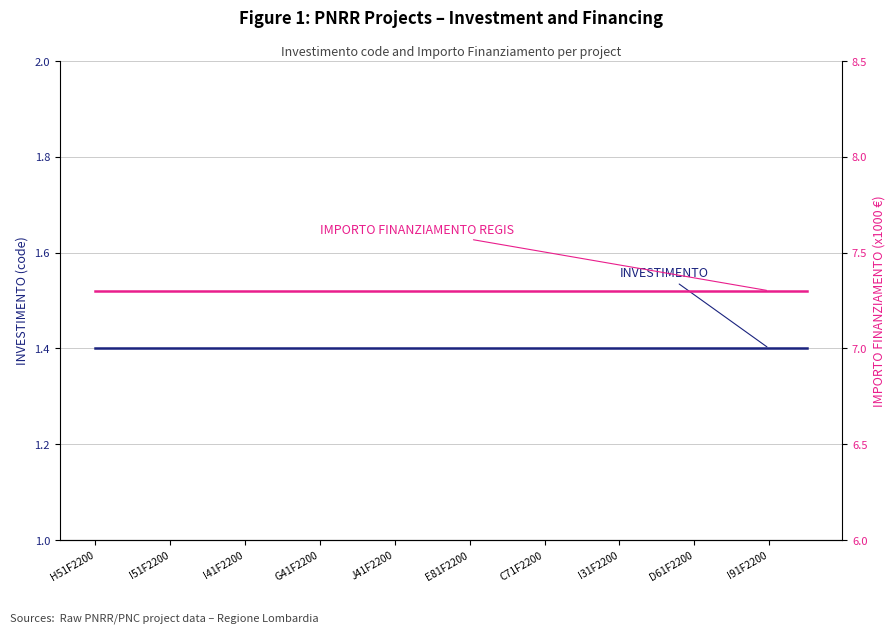

True or false: INVESTIMENTO and IMPORTO FINANZIAMENTO REGIS cross at least once.

False